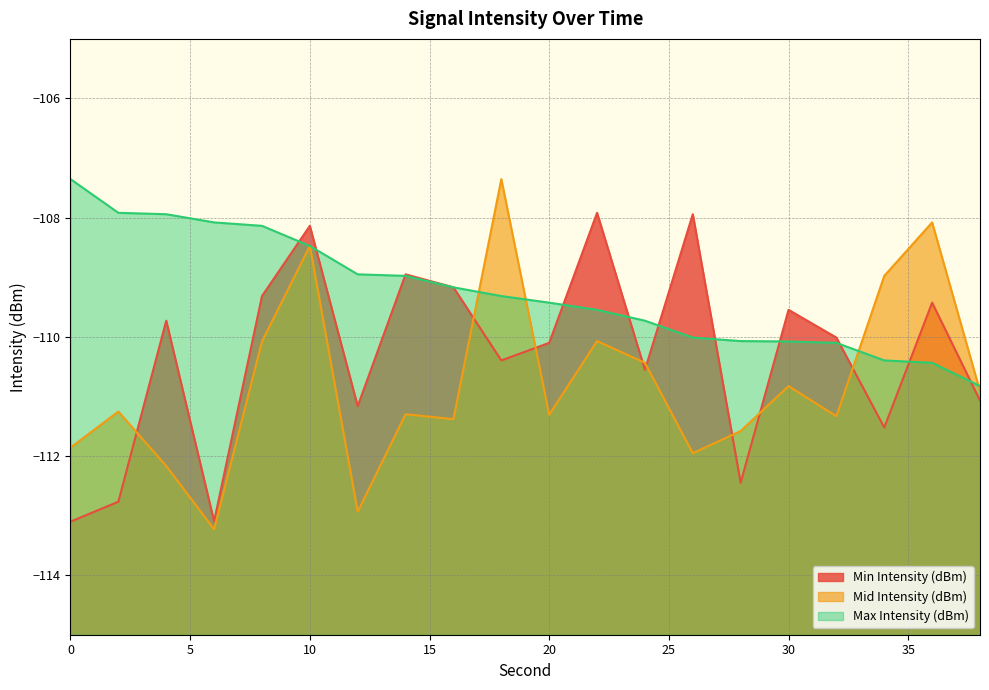

Which series has the largest range (max minus min)?

Mid Intensity (dBm)